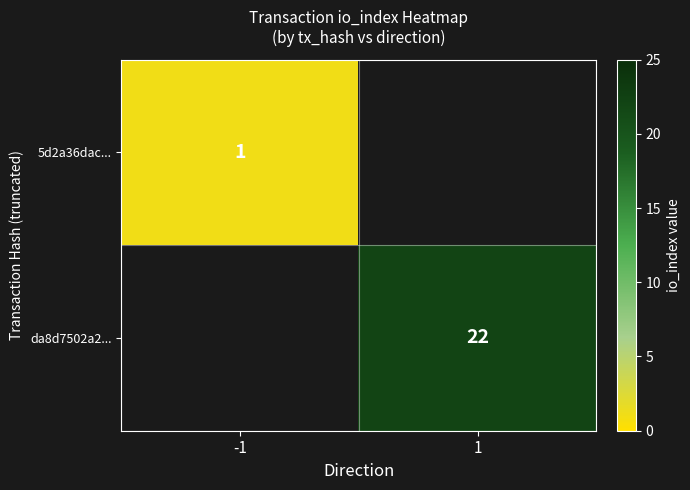

The da8d7502a2... series shows 22 at 1. True or false?

True